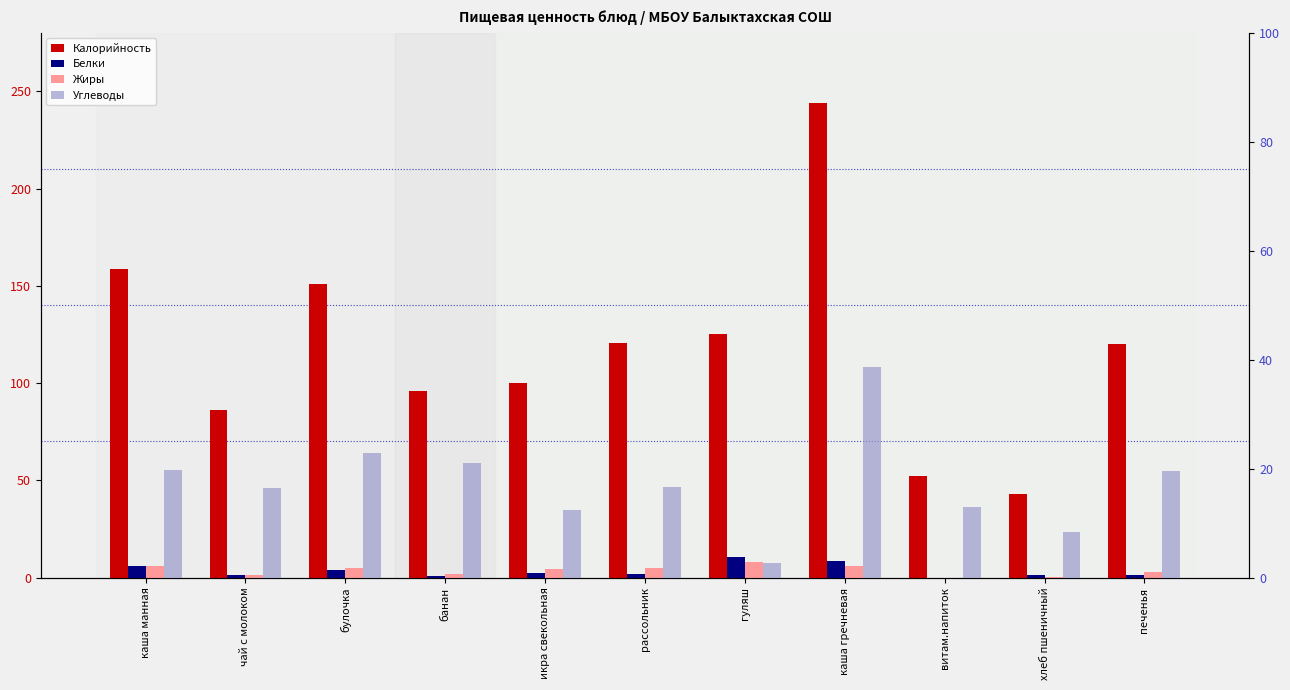

Which series changed the most between чай с молоком and печенья?

Калорийность